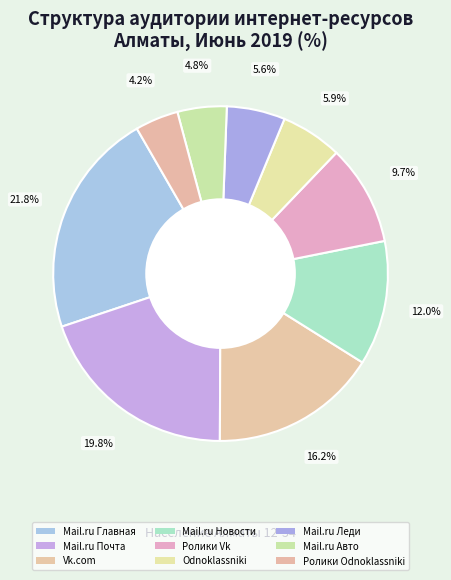

Count the number of slices in the pie.

9